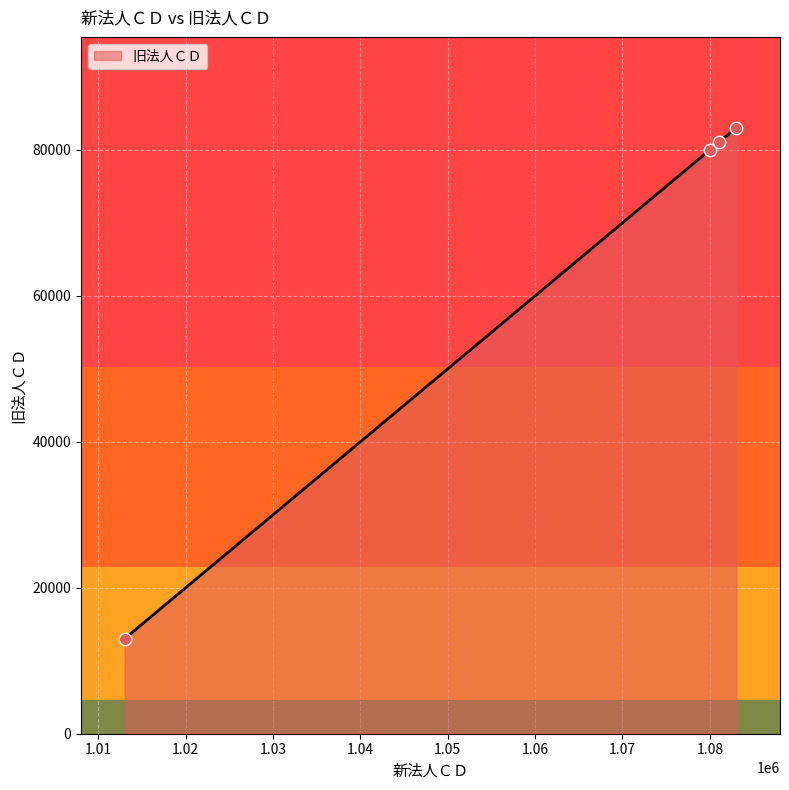

True or false: there are more than 2 points higher than both neighbors.

False